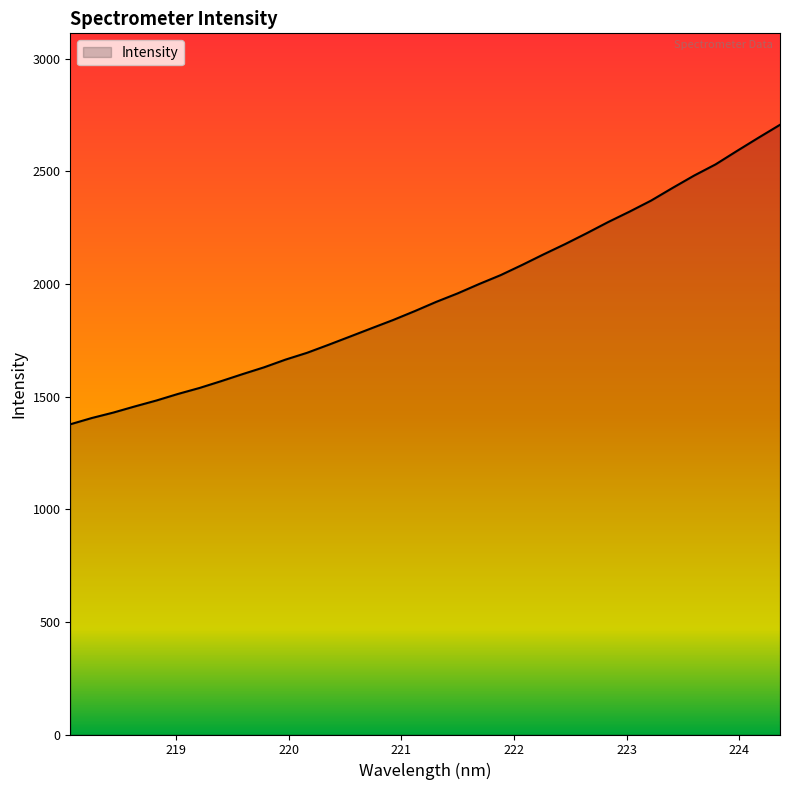

What is the minimum value shown in the chart?

1376.9